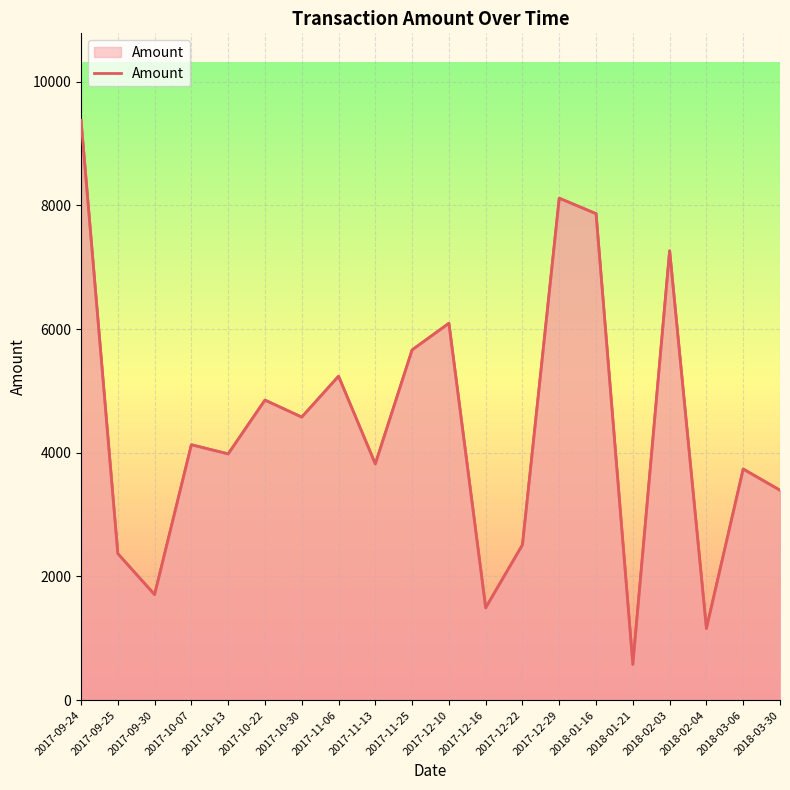

Between 2018-03-06 and 2018-01-21, which is larger?

2018-03-06